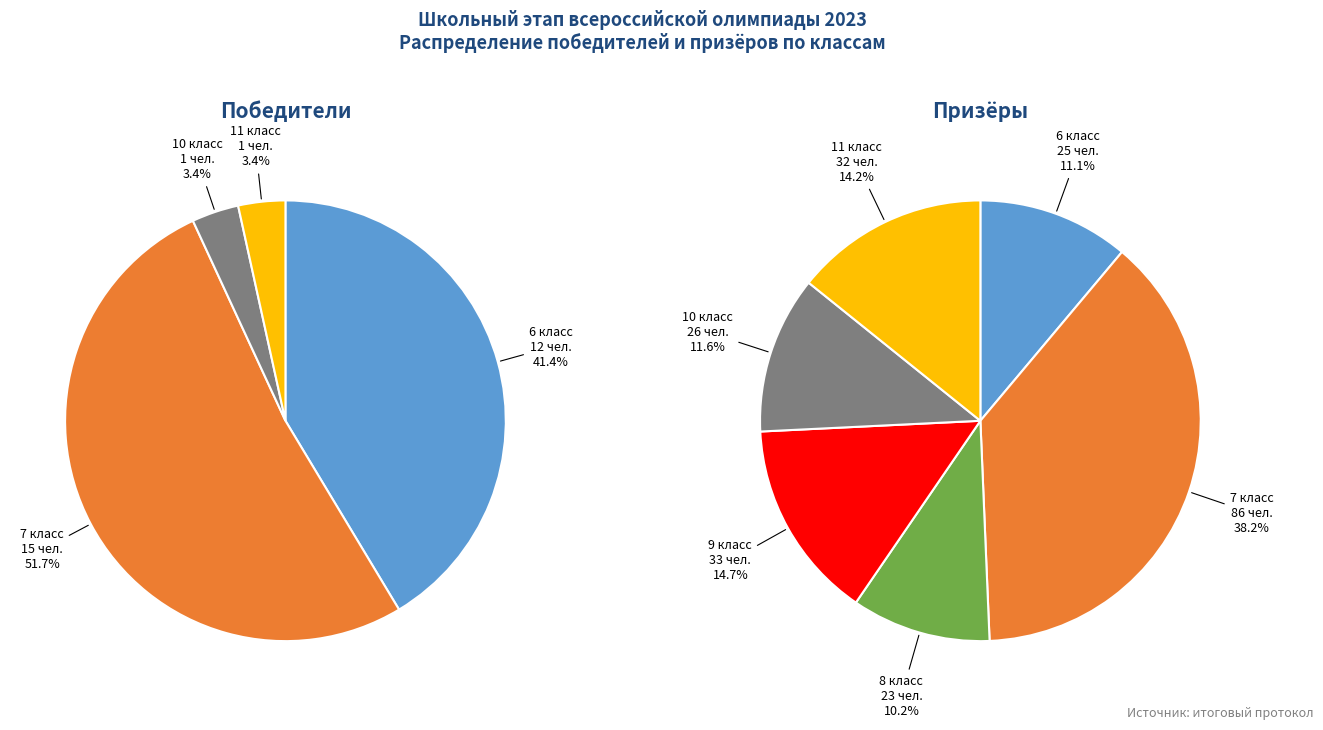

Which slice is the smallest?

8 класс